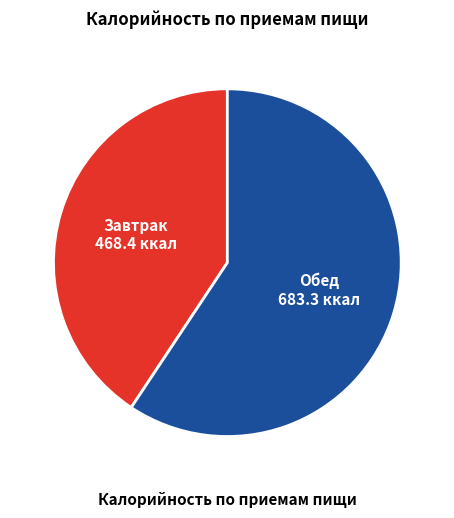

Does any single category account for the majority?

Yes